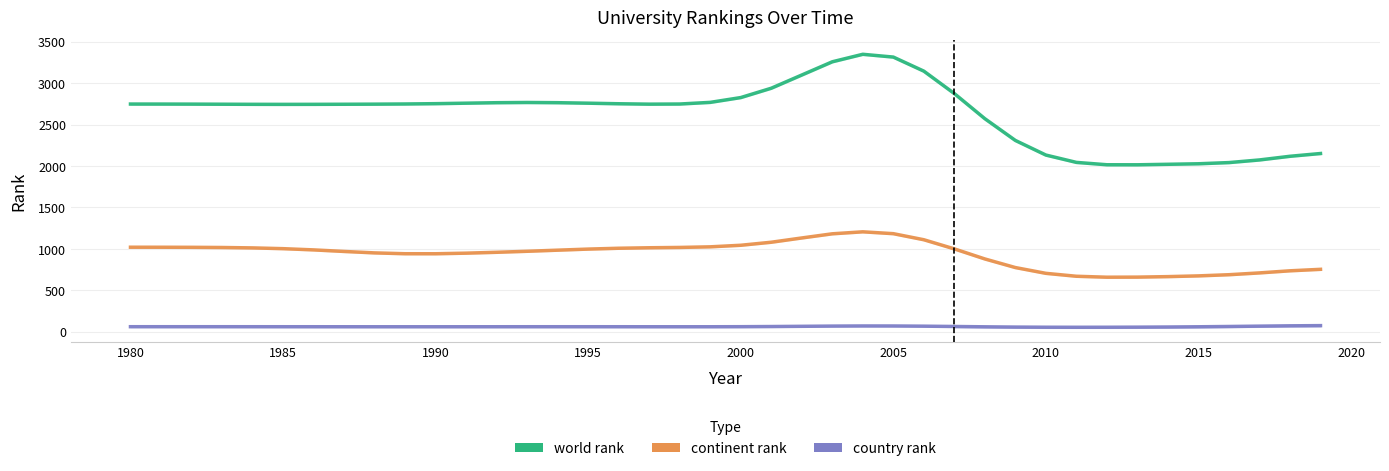

How many series are shown in this chart?

3